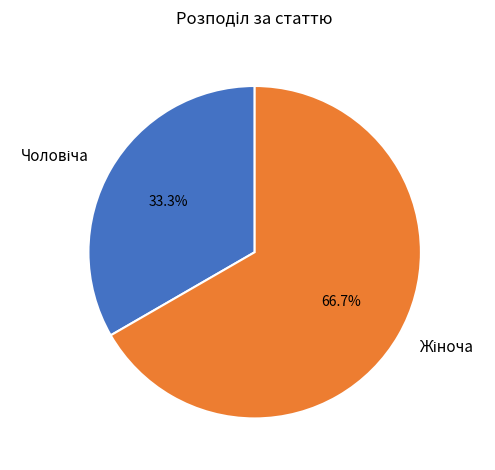

Does any single category account for the majority?

Yes